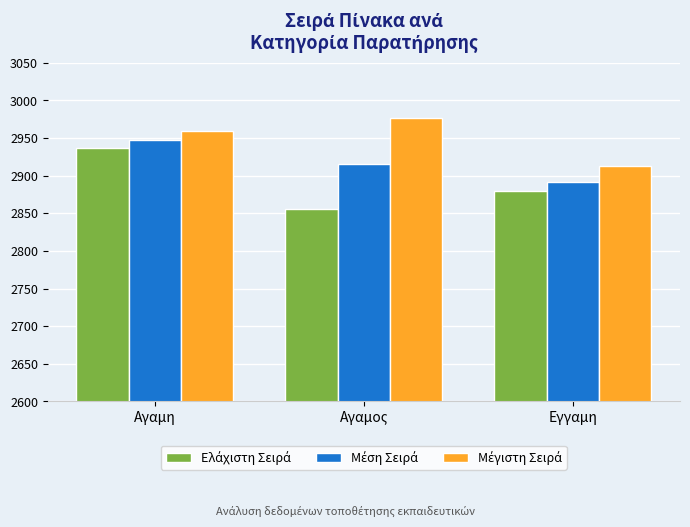

What is the spread (max minus min) of values at Αγαμη?

22